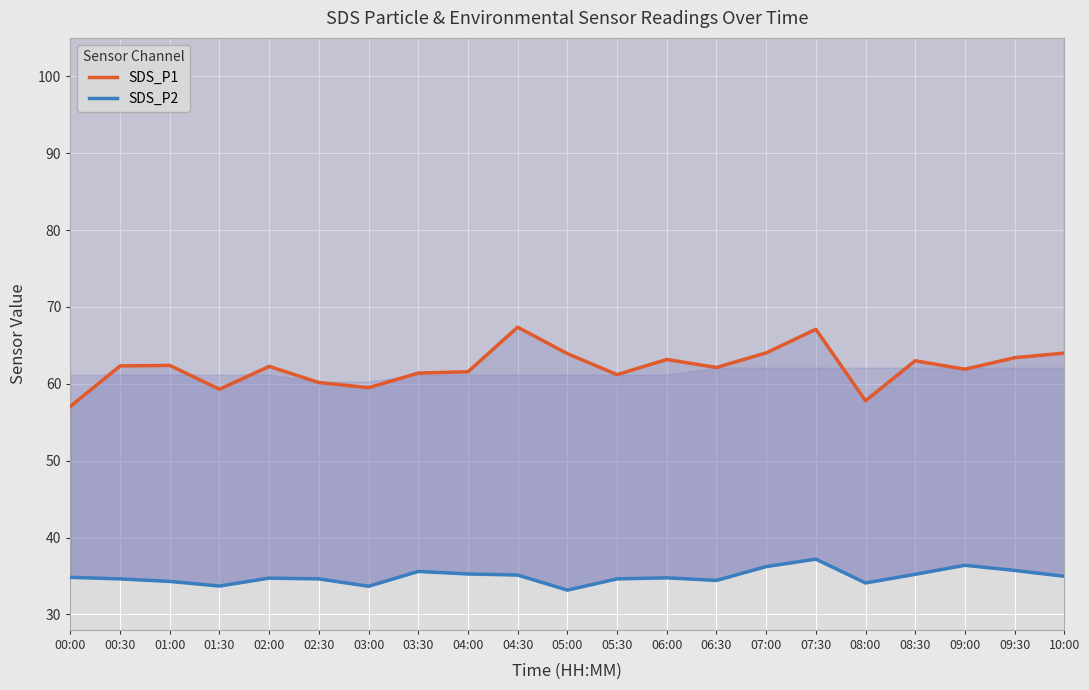

The SDS_P2 series shows 33.2 at 05:00. True or false?

True